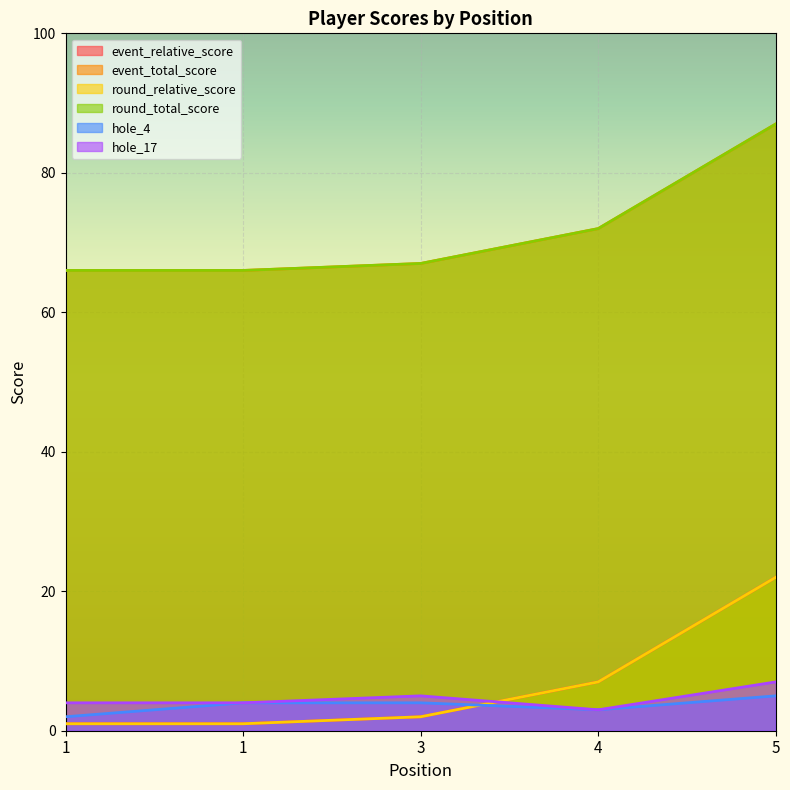

What is the sum of all hole_4 values?

18